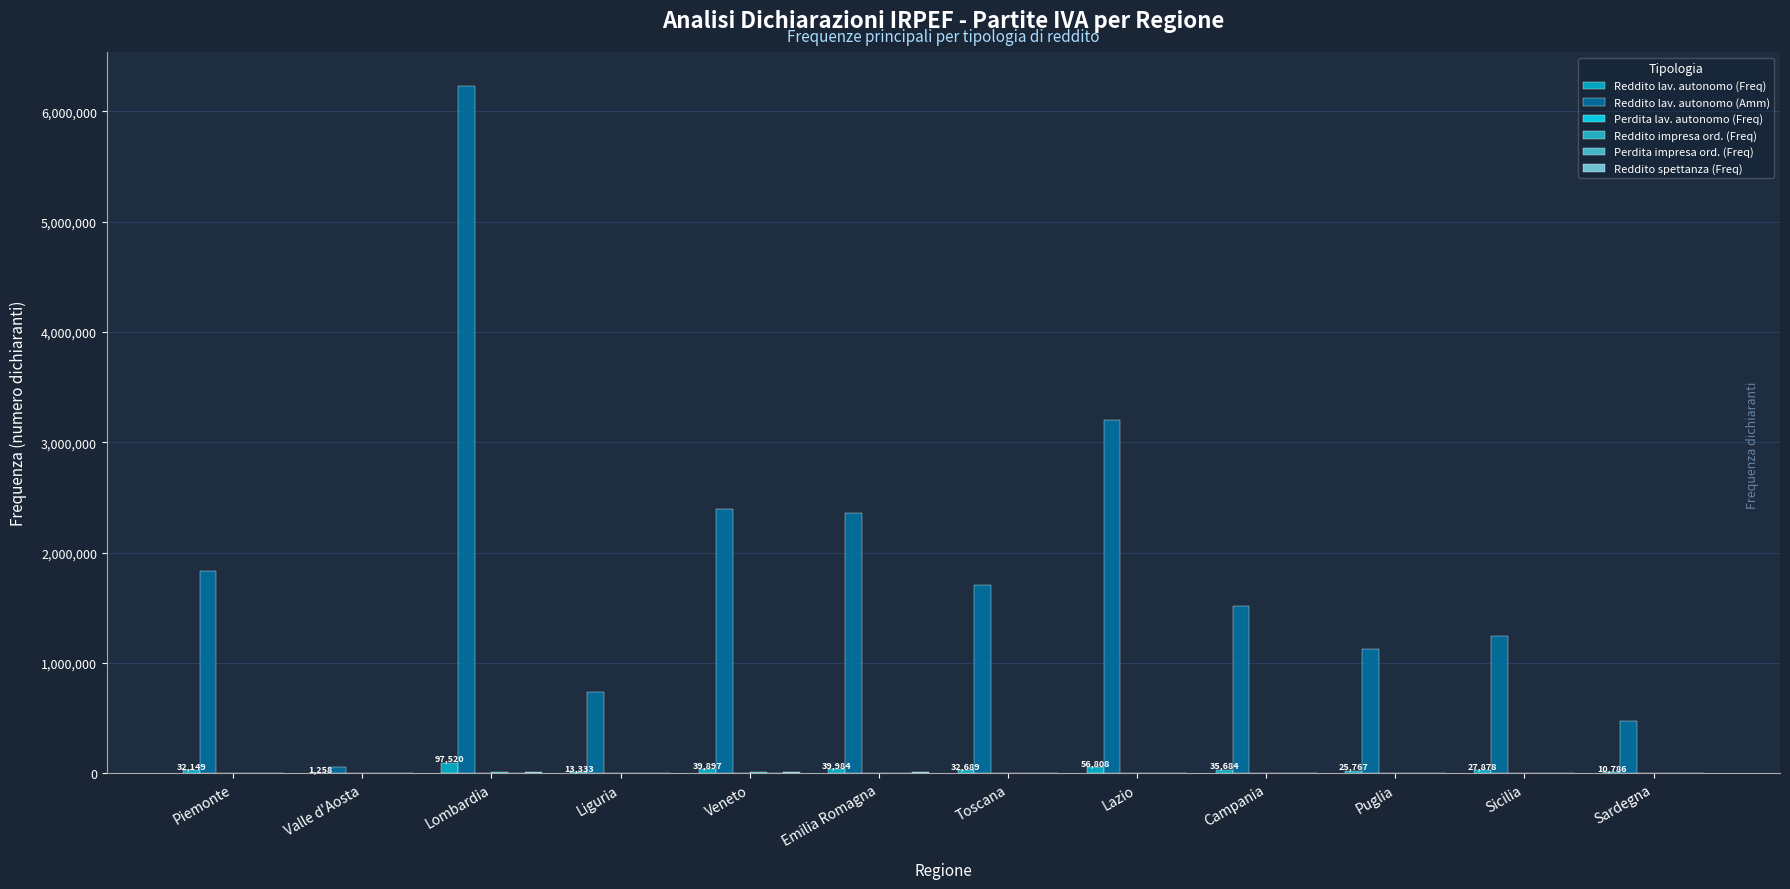

Which category has the lowest value in the Perdita lav. autonomo (Freq) series?

Valle d'Aosta